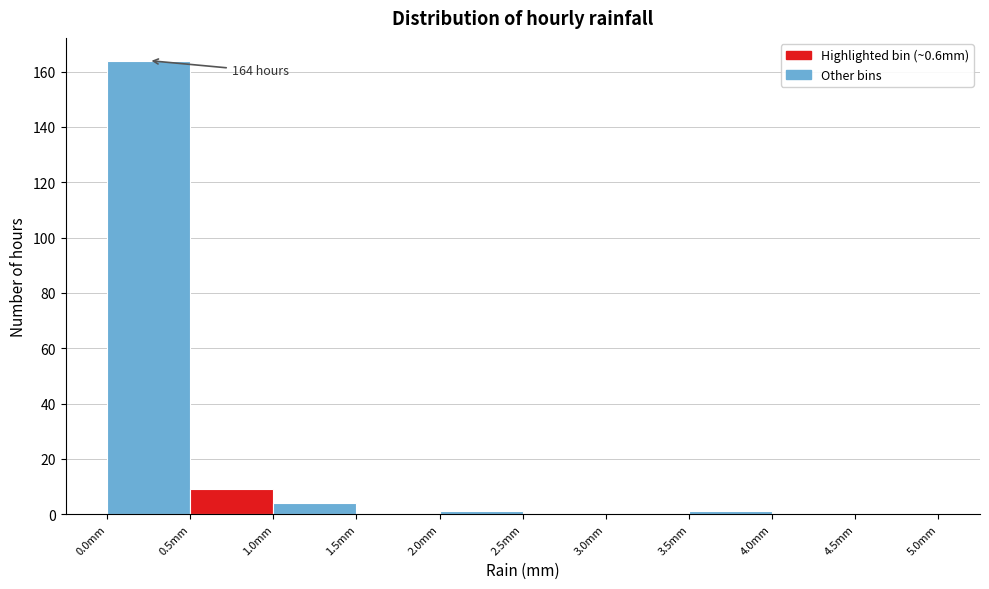

Which range on the x-axis has the tallest bar?

0.0 to 0.5